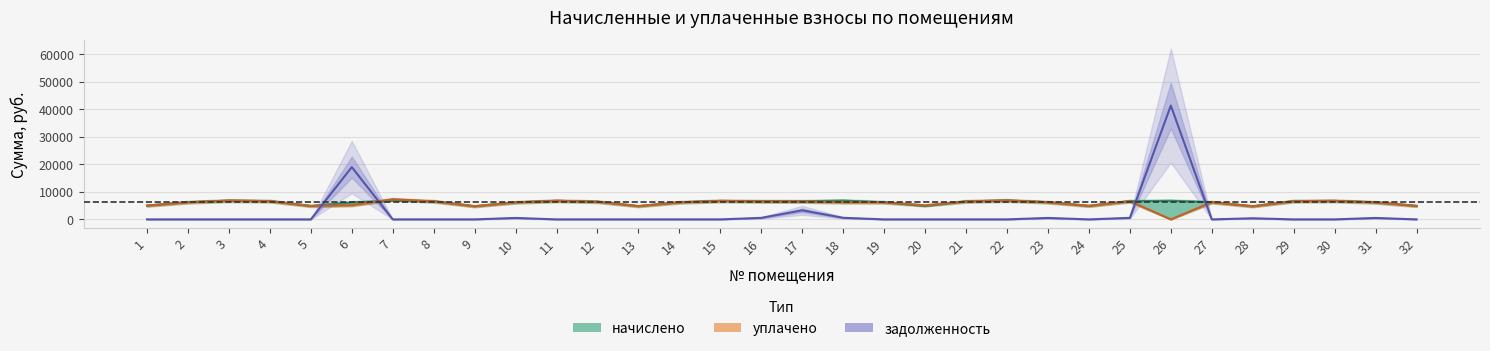

At which category does уплачено reach its first local peak?

3